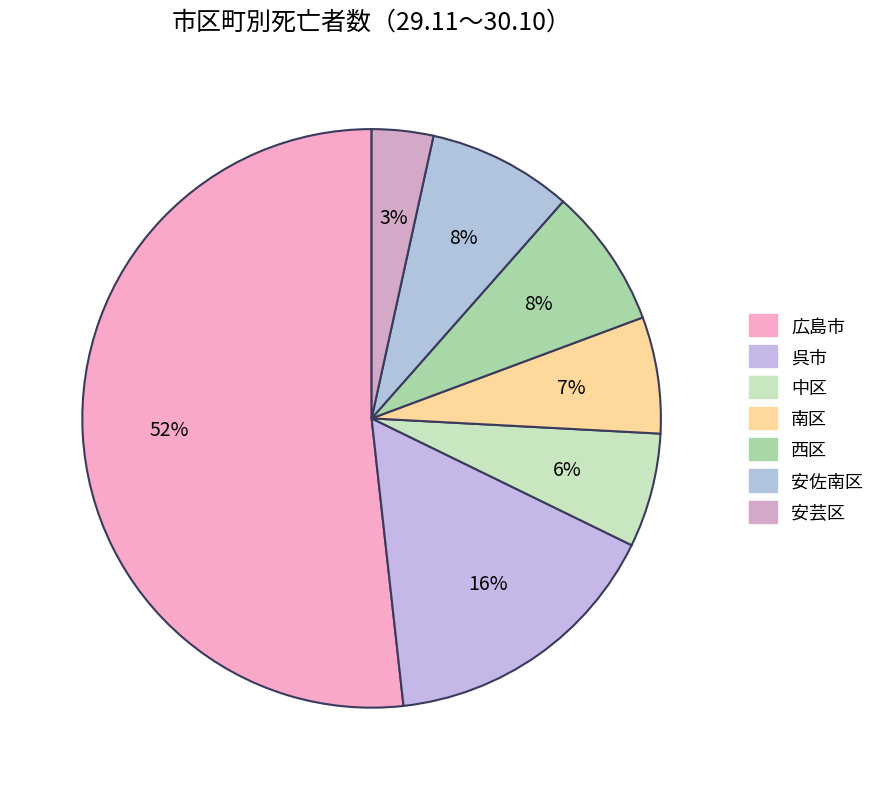

What is the smallest slice in the pie chart?

安芸区